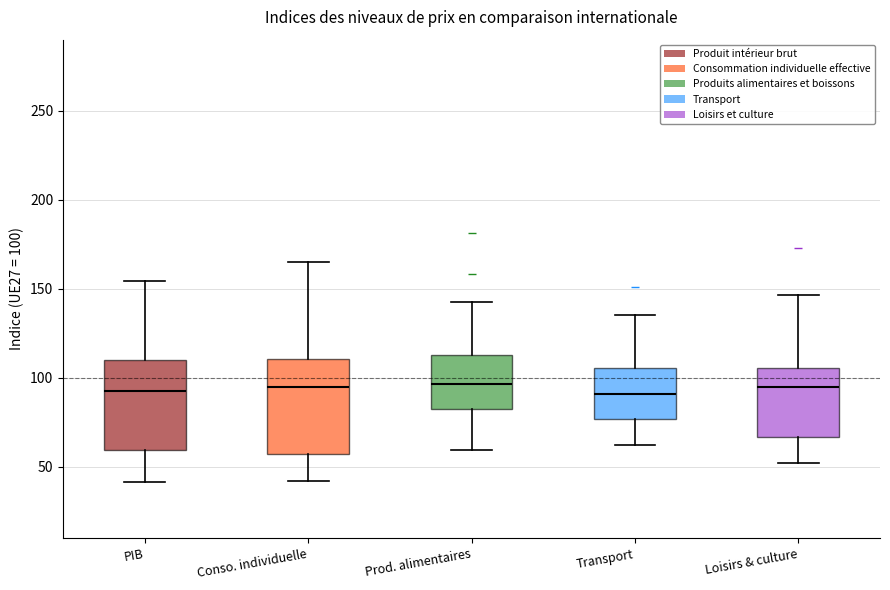

Where does the median line of the box for Loisirs & culture sit on the y-axis? The values are not printed on the chart, so give them approximately, as read against the axis.

95